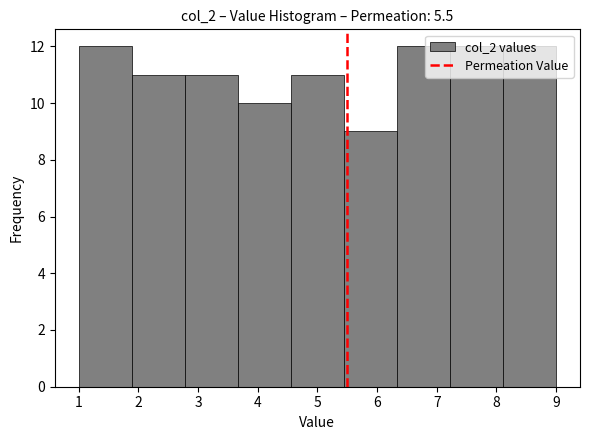

Reading left to right, transcribe this chart: for each bar, give the range it covers on the x-axis and its height. Neither the bar edges nor the heights are printed on the chart, so give them approximately, as read against the axes.

1.0 to 1.9: 12
1.9 to 2.8: 11
2.8 to 3.7: 11
3.7 to 4.6: 10
4.6 to 5.4: 11
5.4 to 6.3: 9
6.3 to 7.2: 12
7.2 to 8.1: 12
8.1 to 9.0: 12